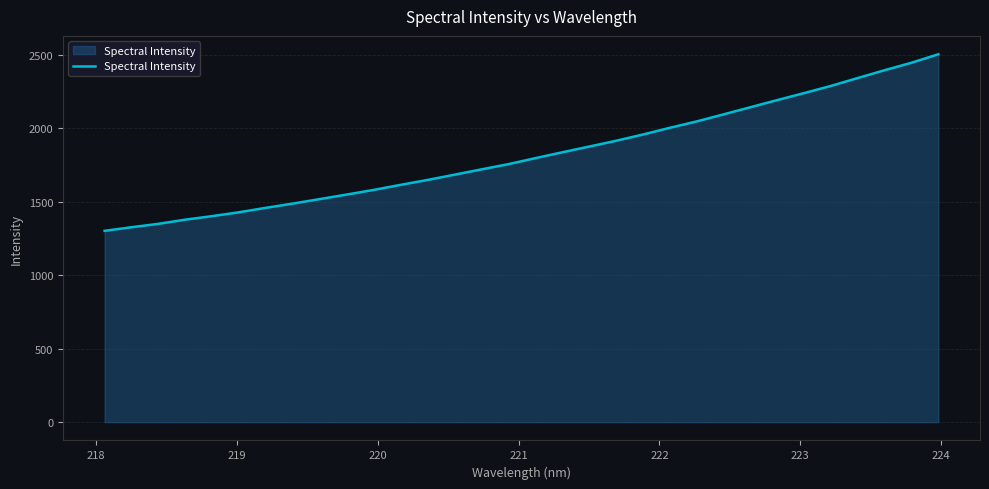

Does the chart have visible grid lines?

Yes